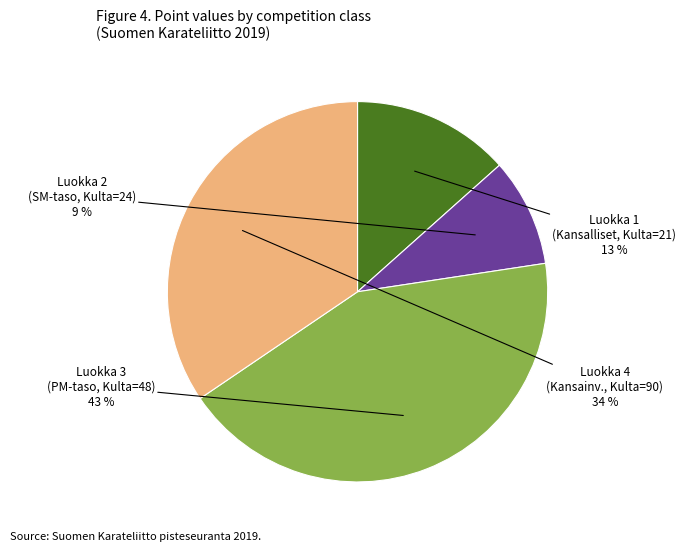

Is there a majority slice in this chart?

No